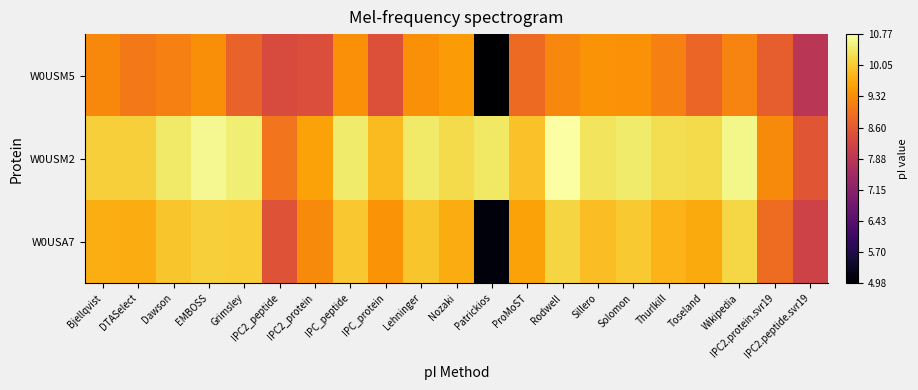

Rank the series by their maximum value, from highest to lowest.

W0USM2, W0USA7, W0USM5